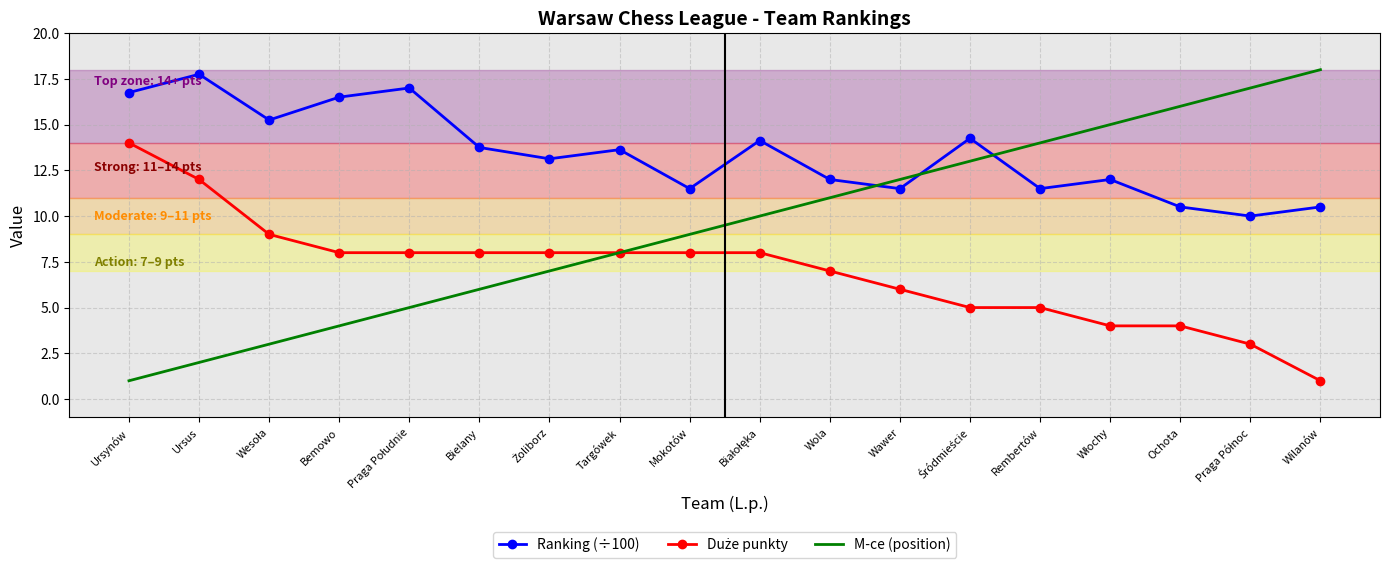

True or false: M-ce (position) has more than 1 interior local peaks.

False